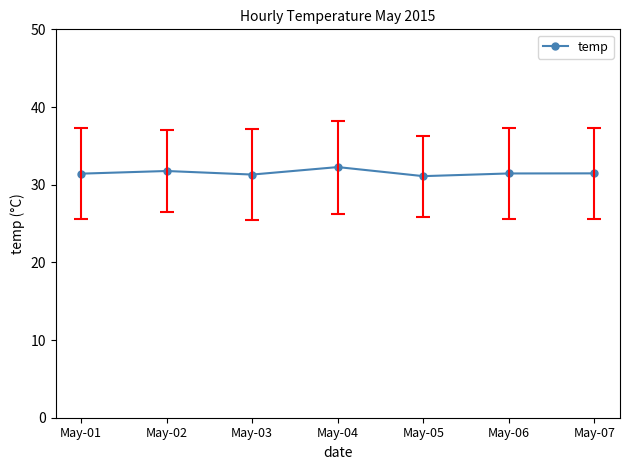

What is the smallest value displayed?

31.1